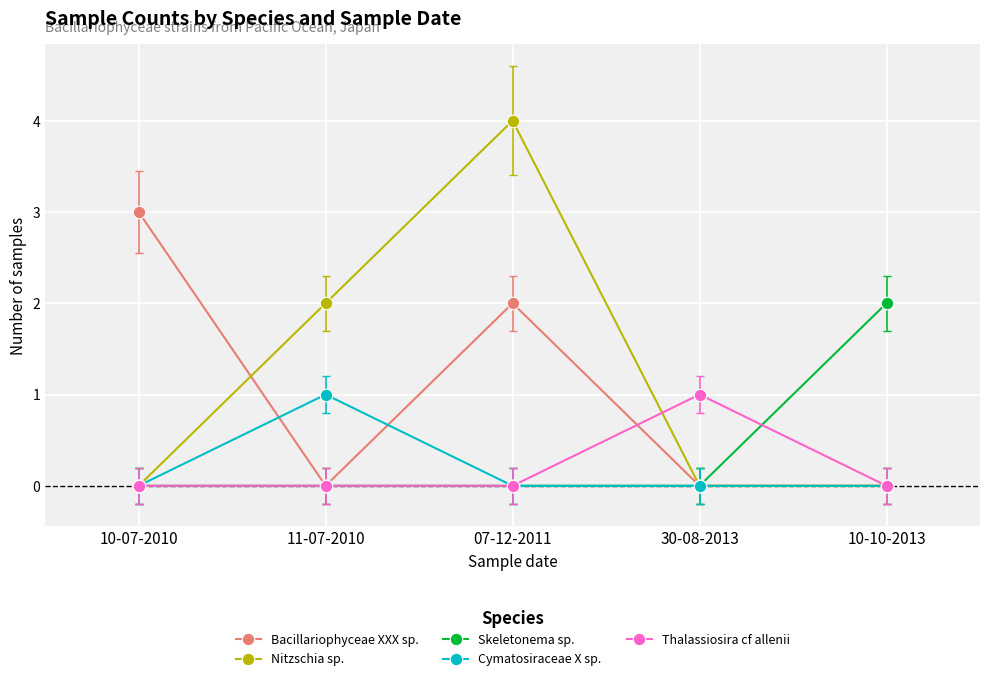

Which series has the widest spread of values?

Nitzschia sp.